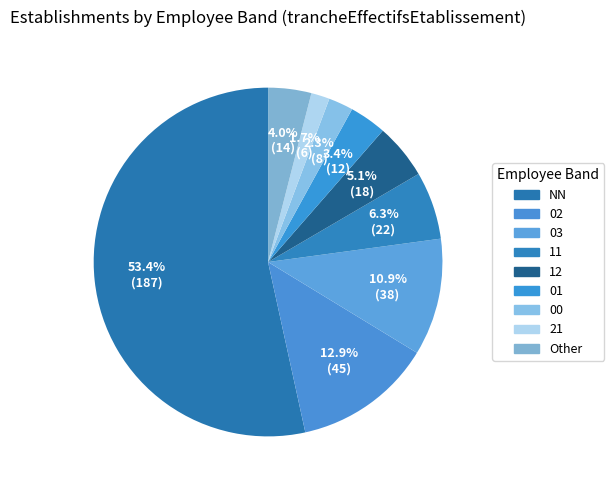

How many slices are in this pie chart?

9